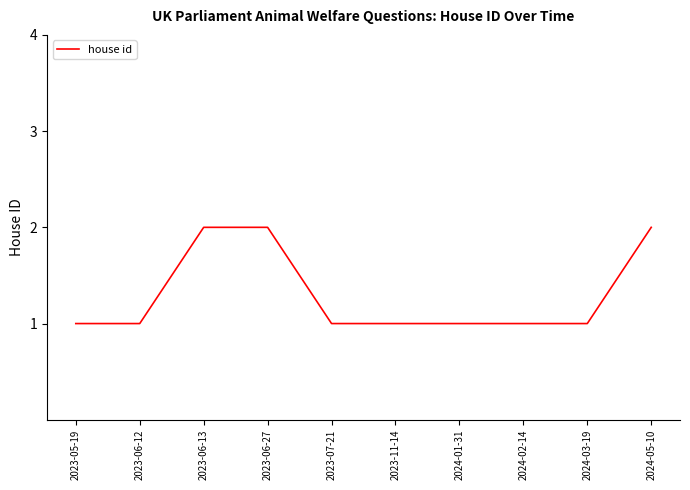

What value does the data have at 2023-07-21?

1